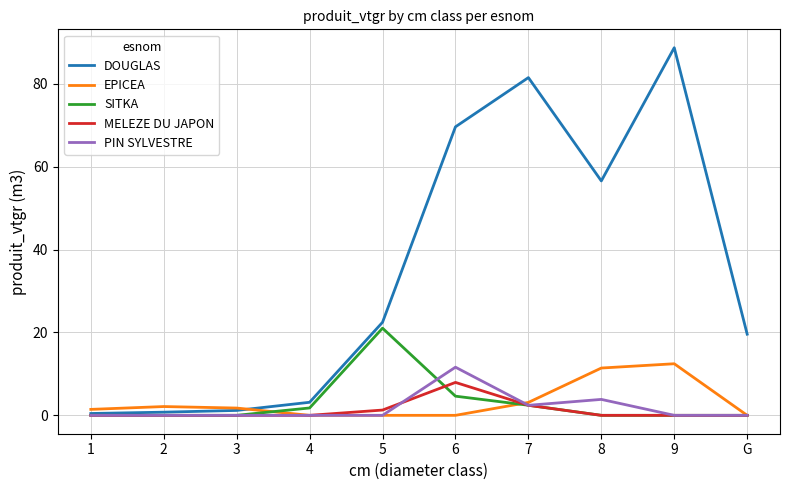

Is it true that DOUGLAS equals 19.6 at G?

True